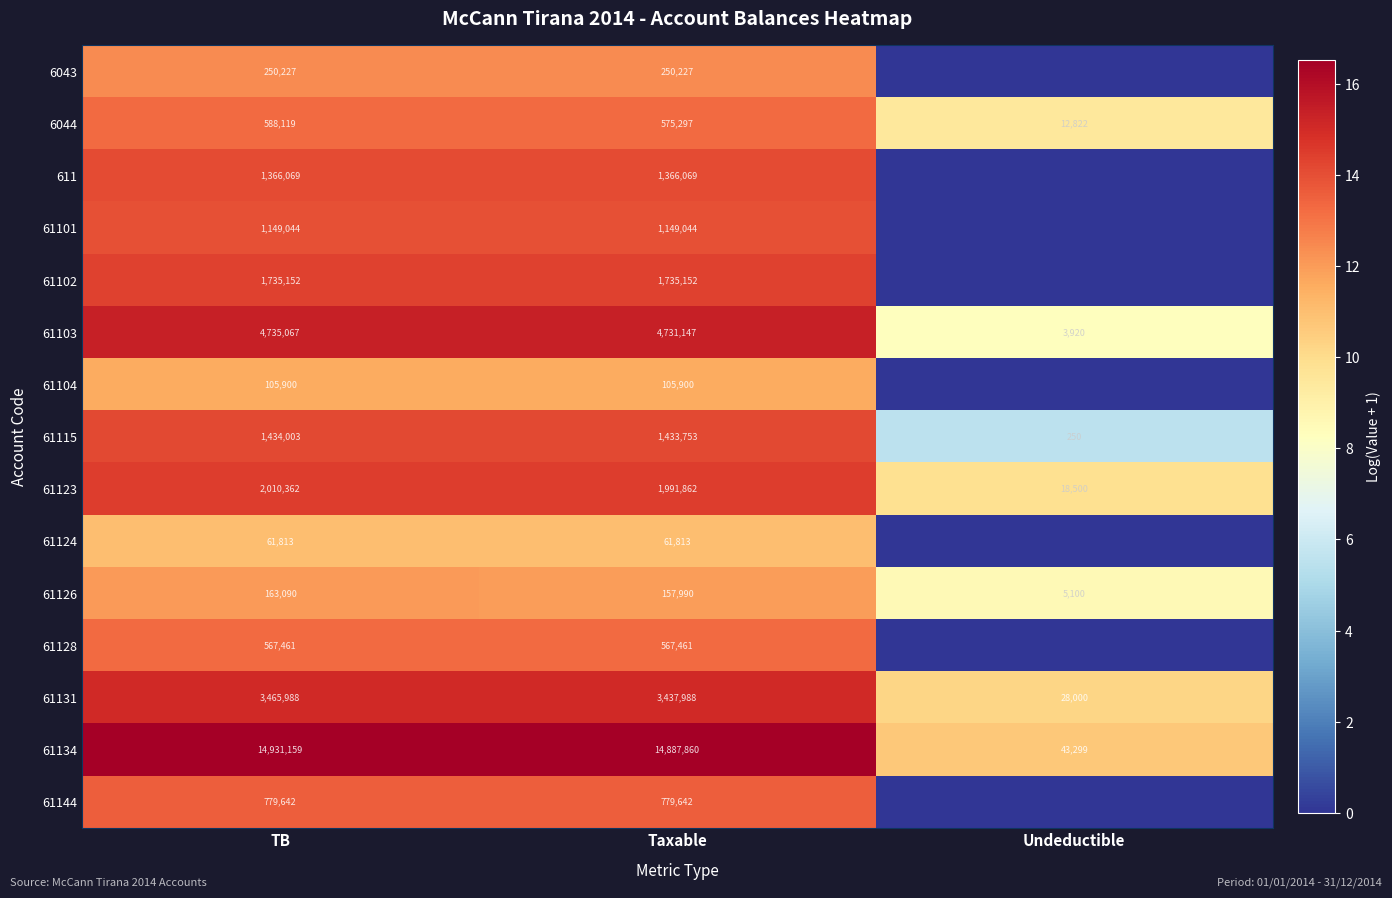

What is the difference between the highest and lowest values at TB?

14869346